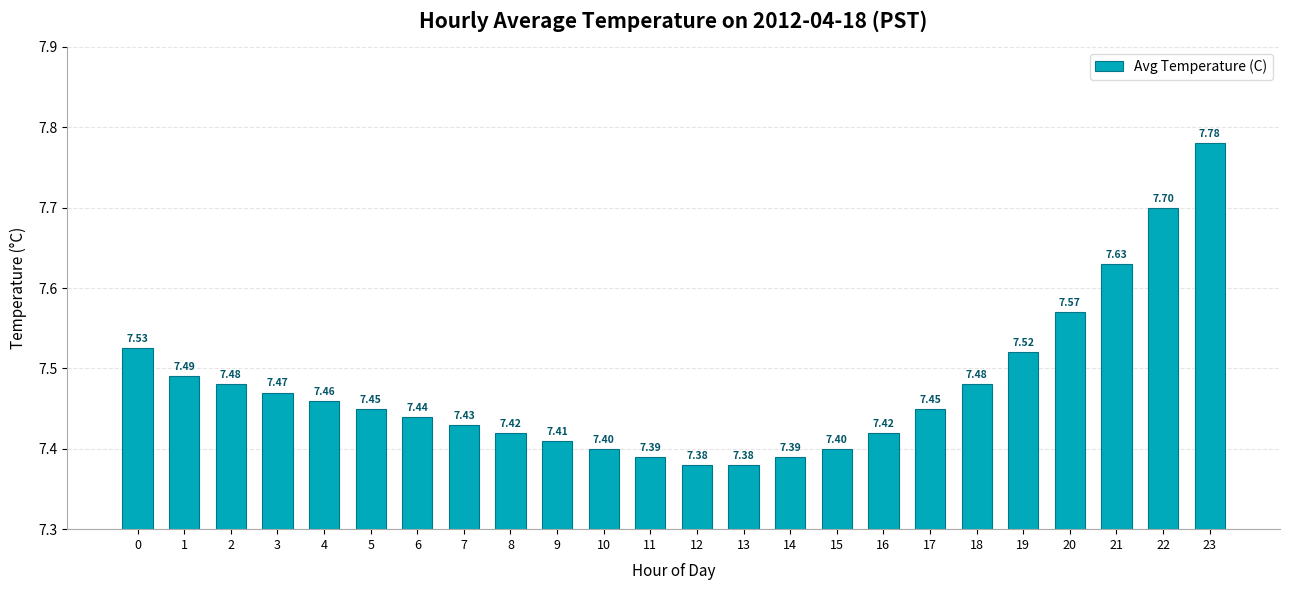

What is the sum of the values at 22 and 12?

15.1